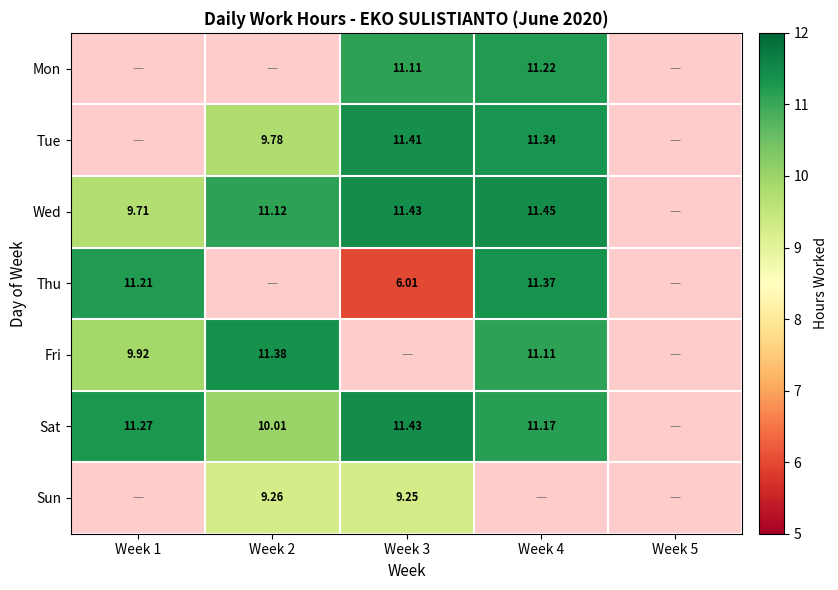

Is the value of Tue at Week 2 greater than the value of Mon at Week 3?

No